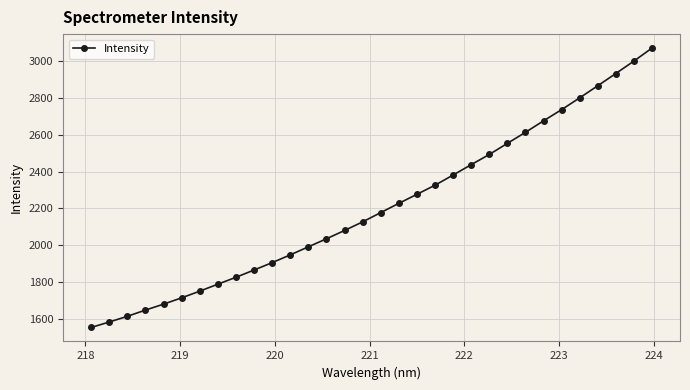

Reading left to right, what are all the values shown in this chart?

1551.6	1581.3	1612.3	1646.3	1678.6	1713.0	1749.3	1787.3	1824.8	1864.4	1904.6	1946.8	1990.7	2034.4	2079.6	2126.5	2176.9	2227.2	2276.4	2325.9	2381.3	2437.8	2493.2	2553.7	2613.7	2676.3	2737.2	2801.4	2867.2	2933.9	3001.4	3072.3